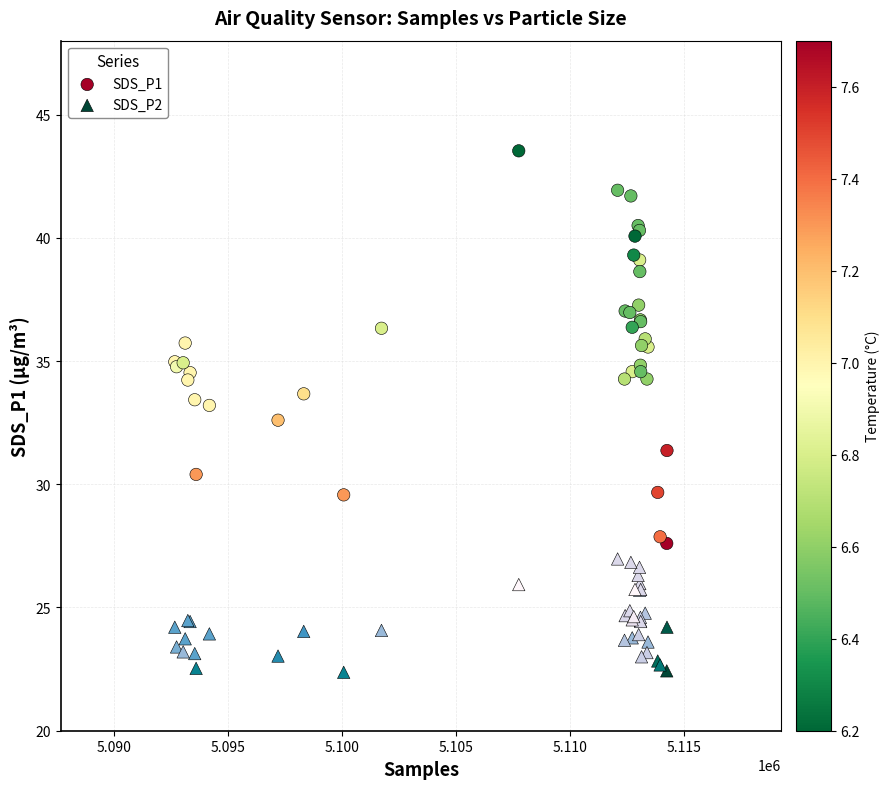

Which series reaches the maximum Y coordinate?

SDS_P1